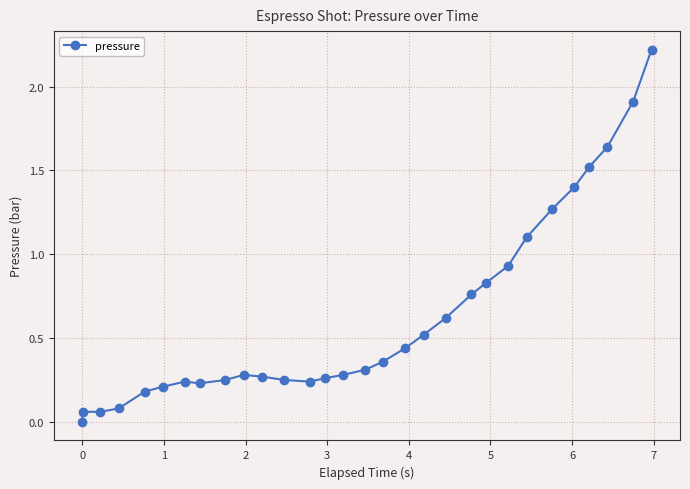

What is the average value?

0.6